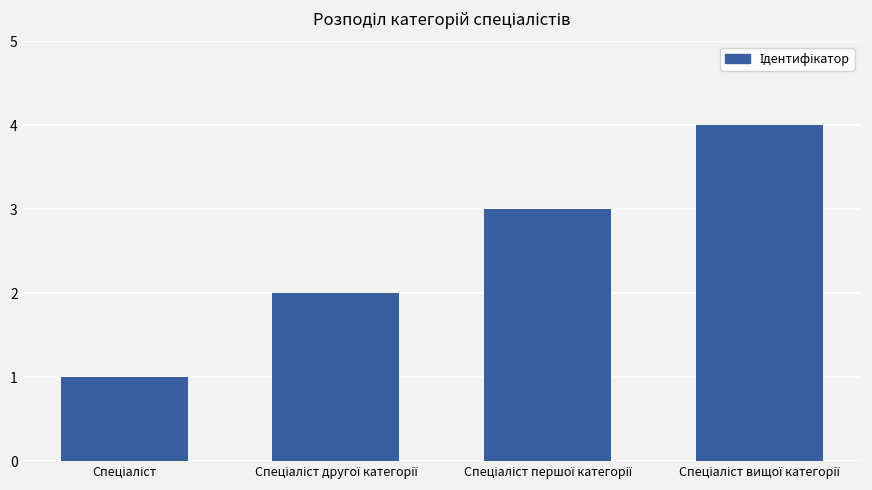

What is the difference between the maximum and minimum values?

3